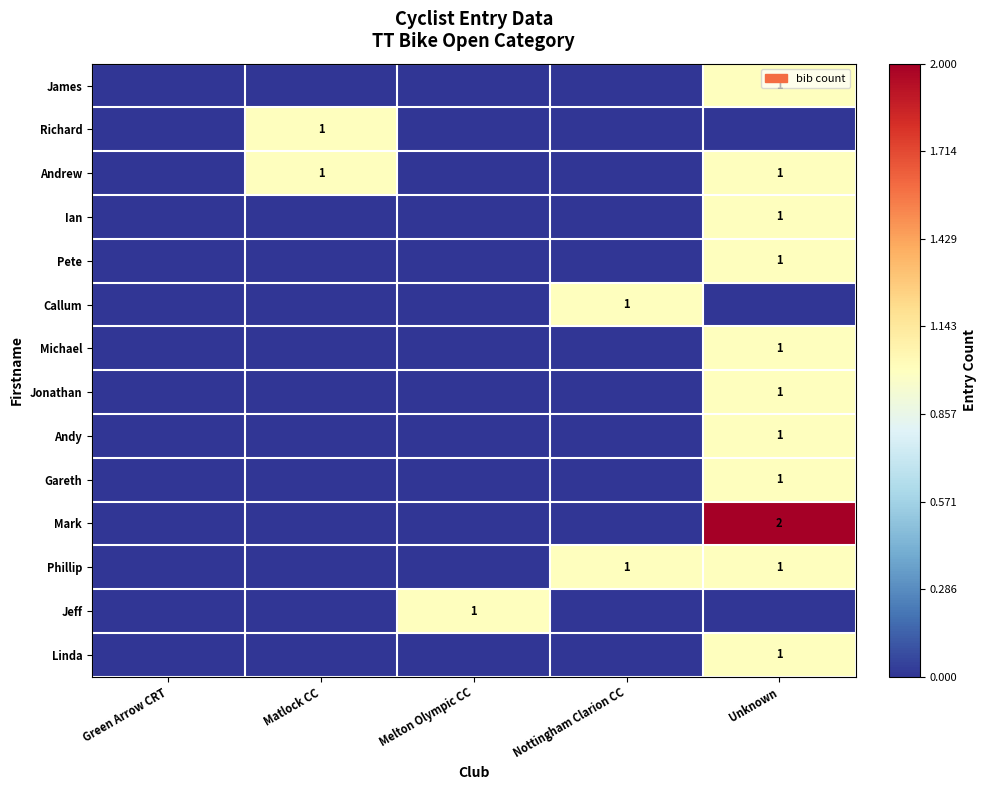

Count the number of categories in the chart.

5